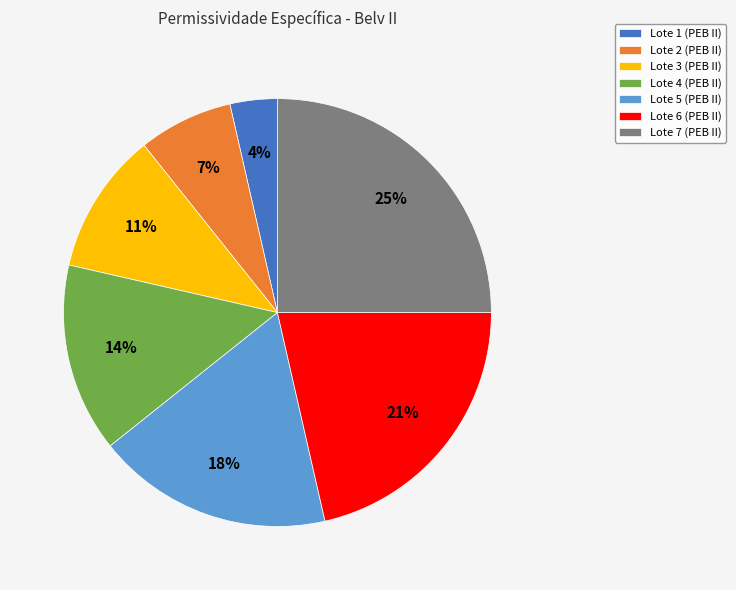

True or false: Lote 5 (PEB II) accounts for 4% of the total.

False